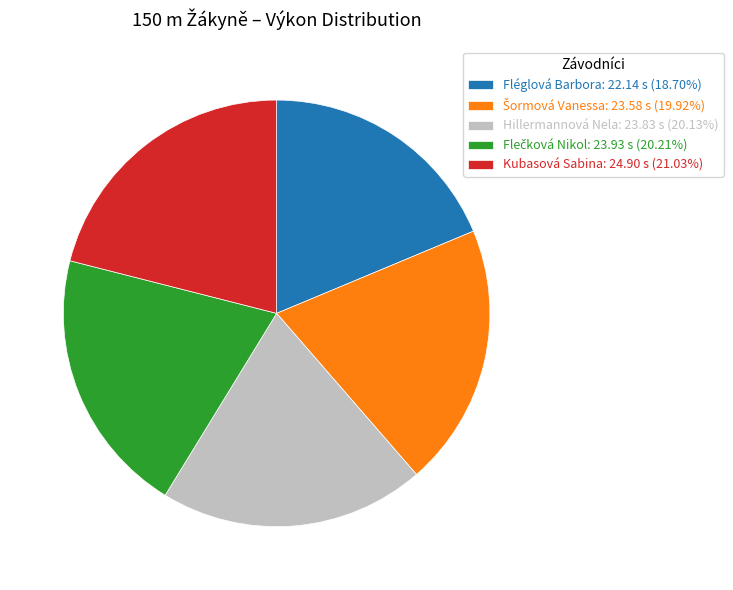

Approximately how many times larger is the value at Hillermannová Nela: 23.83 s (20.13%) compared to Fléglová Barbora: 22.14 s (18.70%)?

1.1